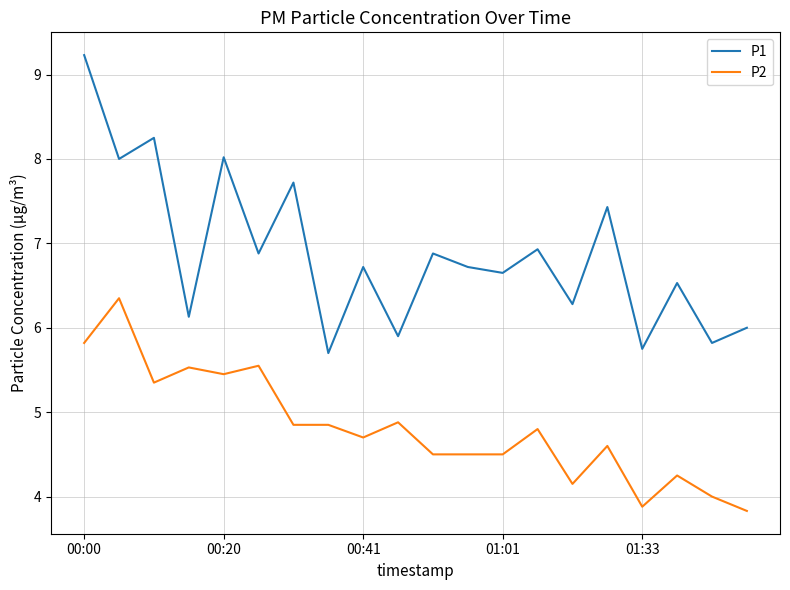

What is the minimum value for P2?

3.8